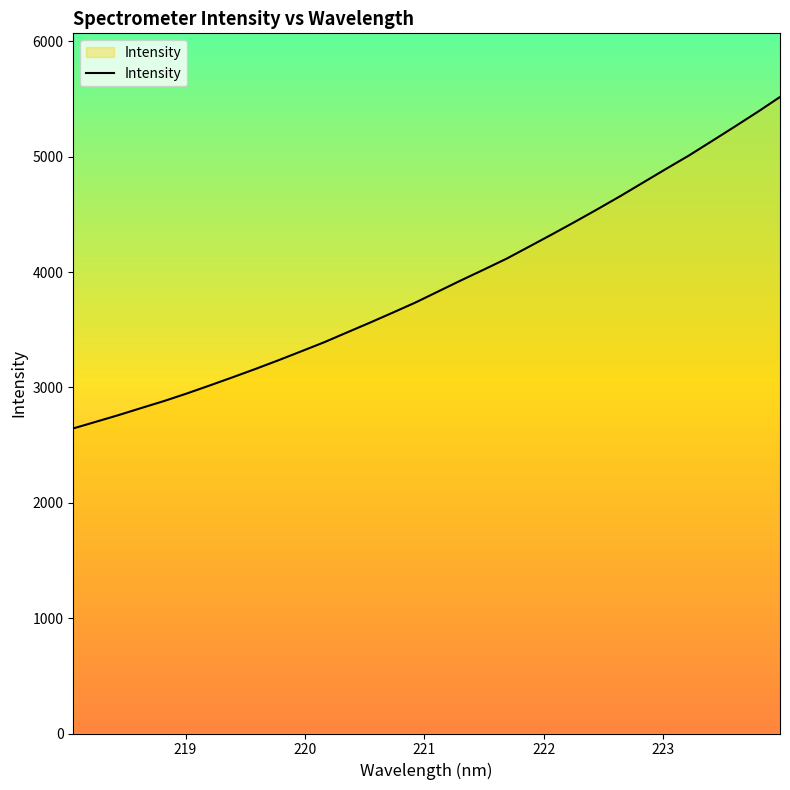

What is the greatest value displayed?

5518.3